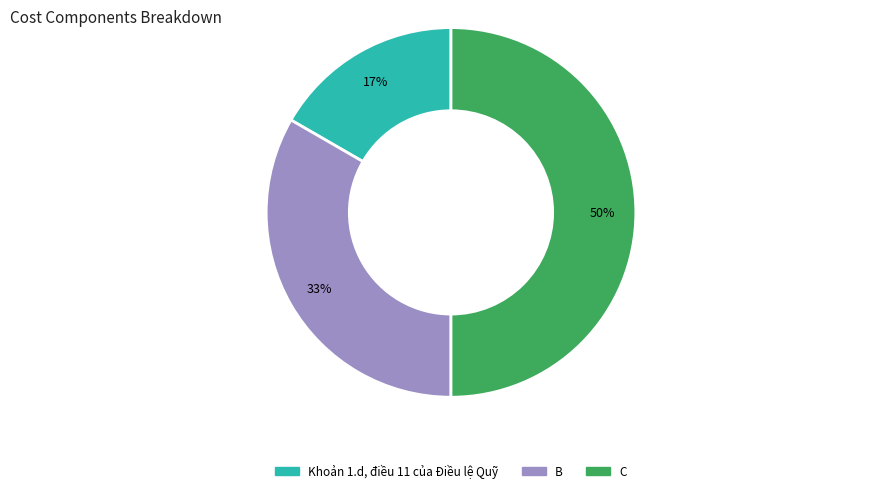

Is it true that B is 33% of the pie?

True